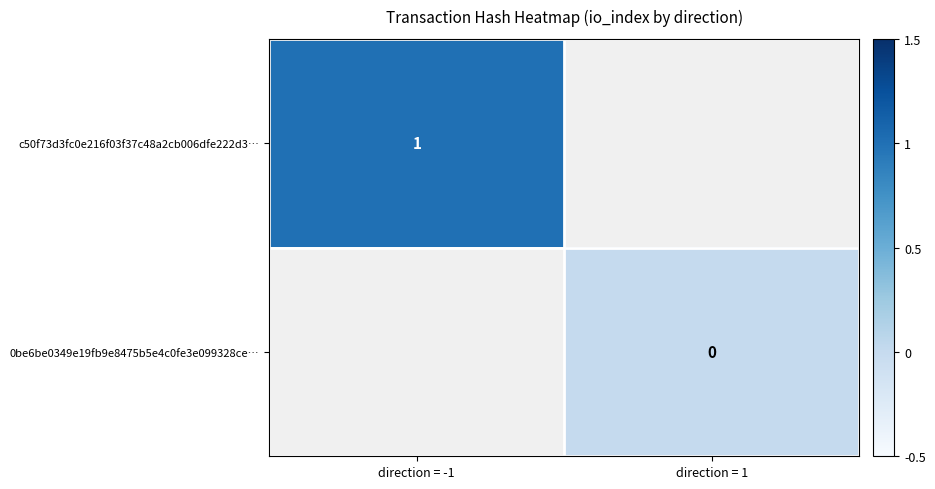

Which category has the lowest value across all series?

direction = 1